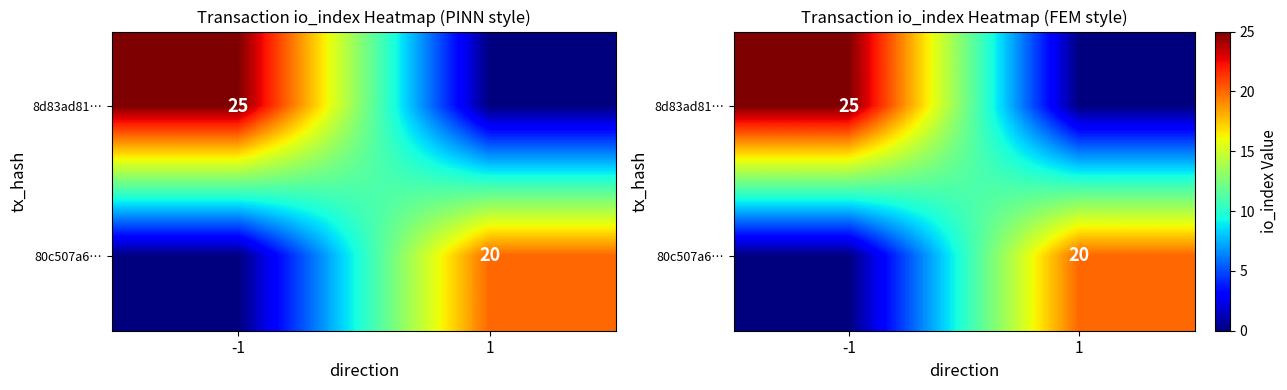

Is it true that 8d83ad81… equals -8 at 1?

False